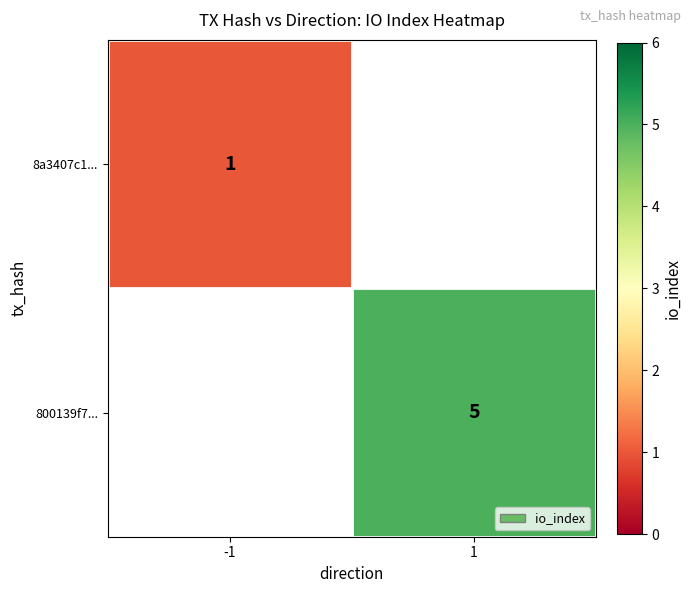

What is the greatest value displayed?

5.0